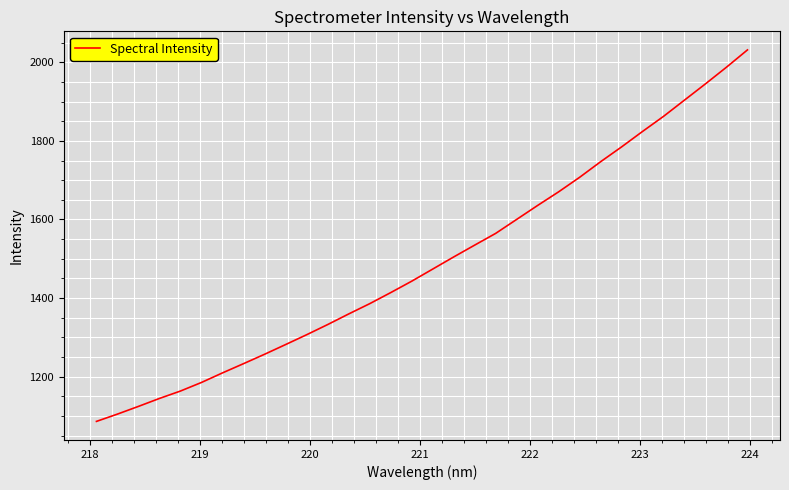

What is the smallest value displayed?

1085.9